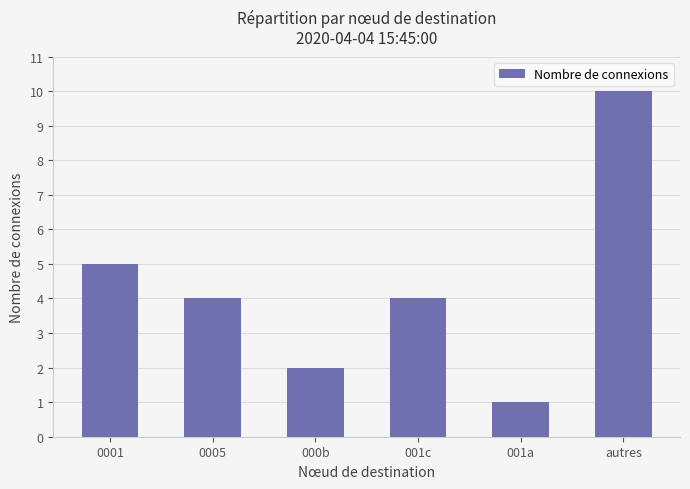

Are the bars horizontal?

No